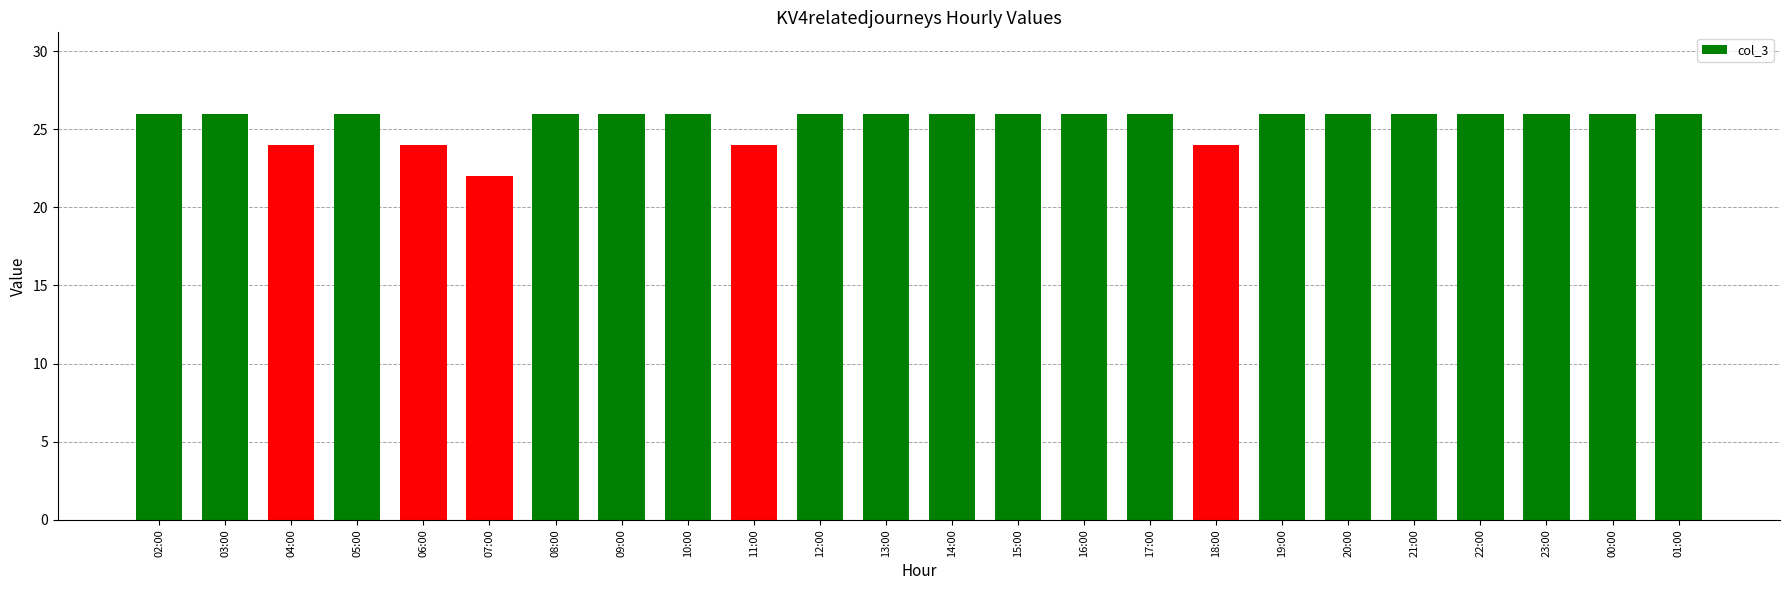

The value at 16:00 is 26. True or false?

True